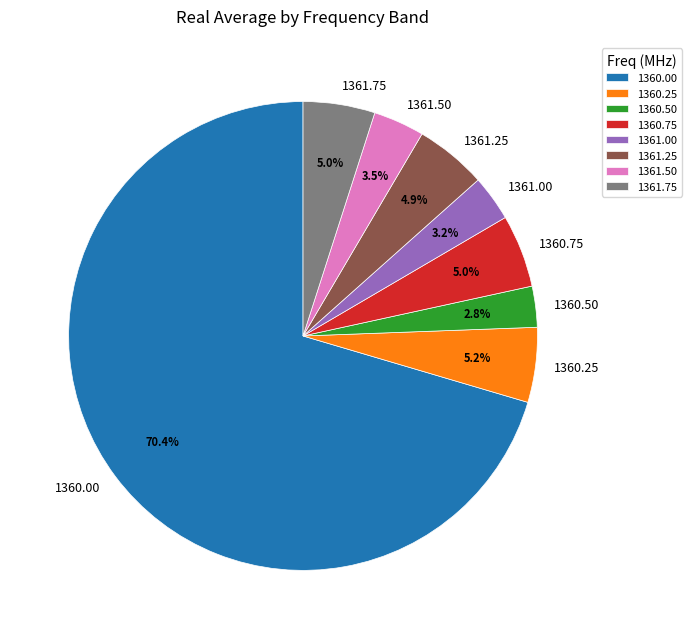

Do 1360.25 and 1360.50 together represent more than half of the pie?

No